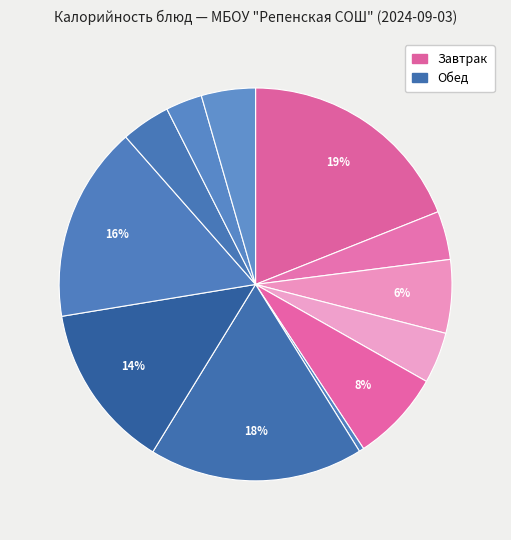

How many segments does this pie chart have?

12